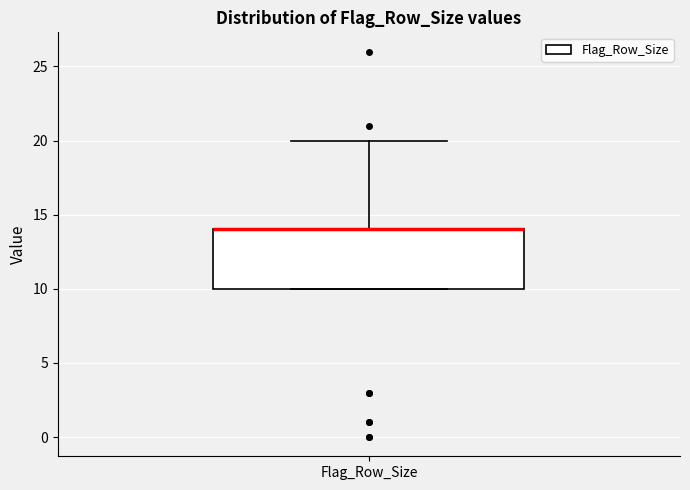

Transcribe this box plot: give where the median line is, the range the box spans, and where the two whiskers end, as read against the y-axis. The values are not printed on the chart, so give them approximately, as read against the axis.

median 14 (drawn on the box's upper edge), box 10 to 14, whiskers 10 to 20